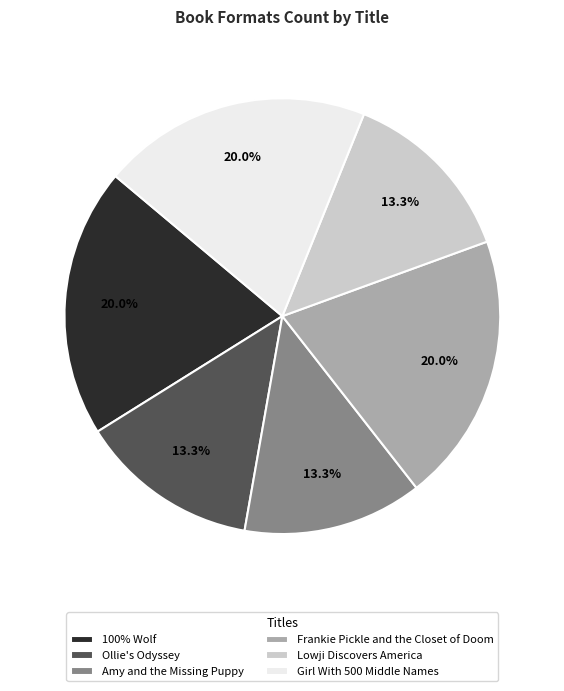

How many slices are in this pie chart?

6